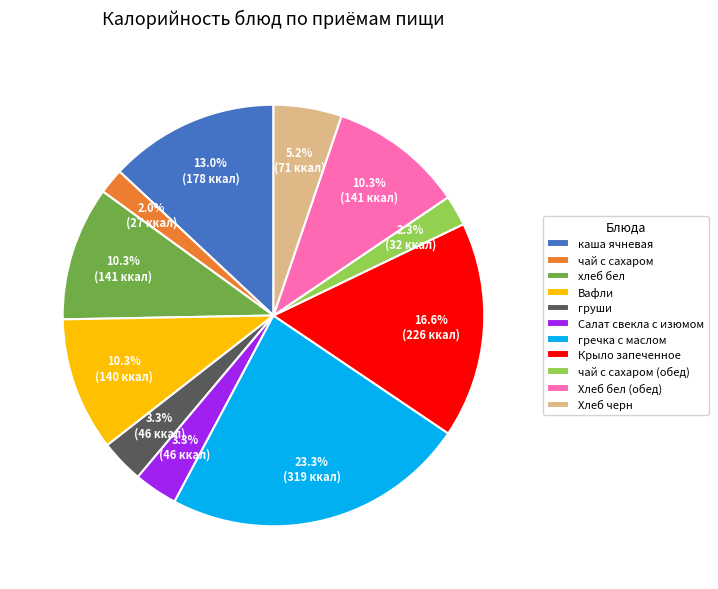

Does Хлеб черн represent more than half of the total?

No